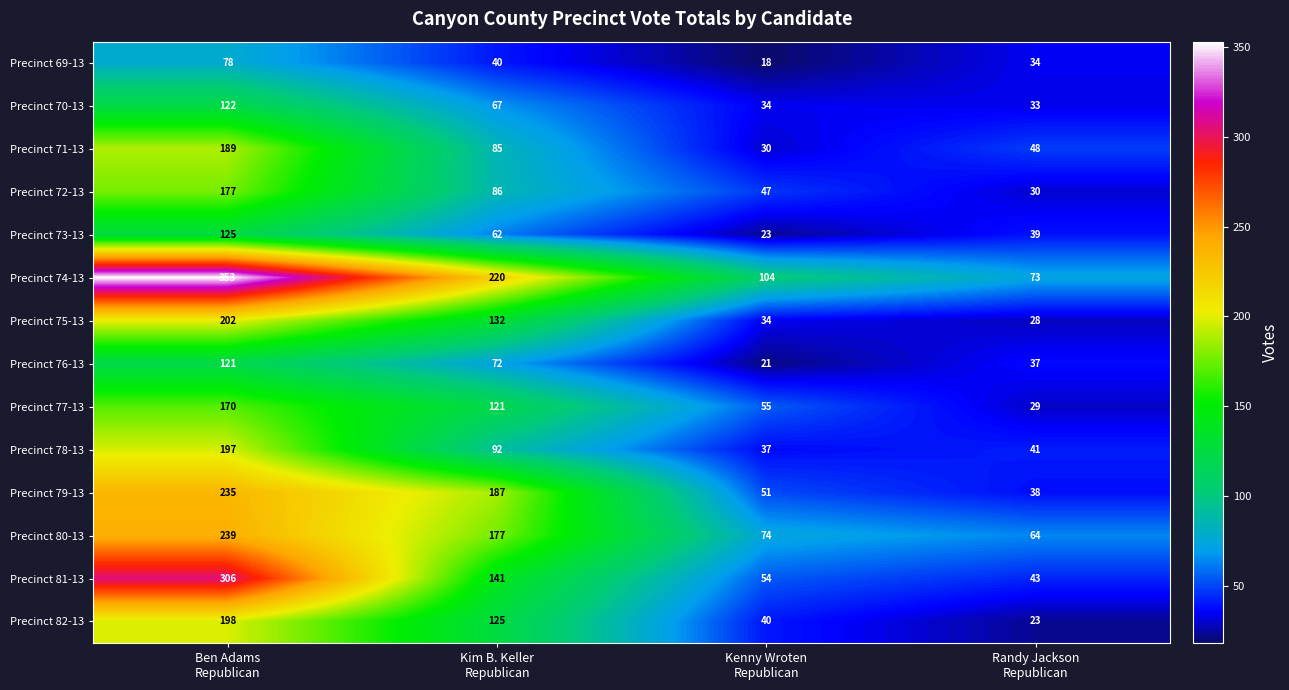

What is the sum of all Precinct 73-13 values?

249